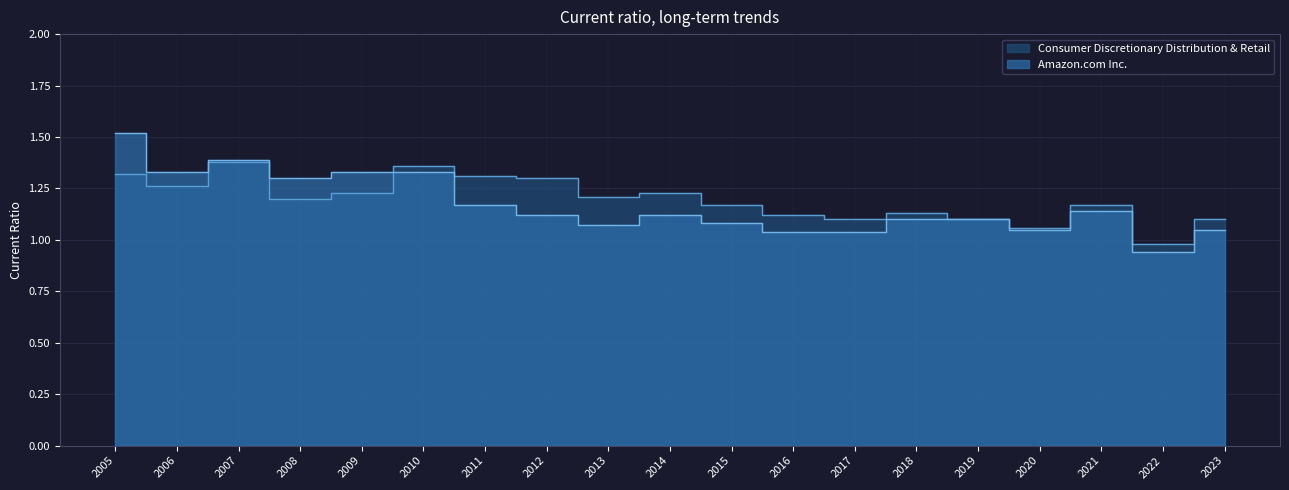

At 2020, list the series in order from largest to smallest.

Consumer Discretionary Distribution & Retail, Amazon.com Inc.